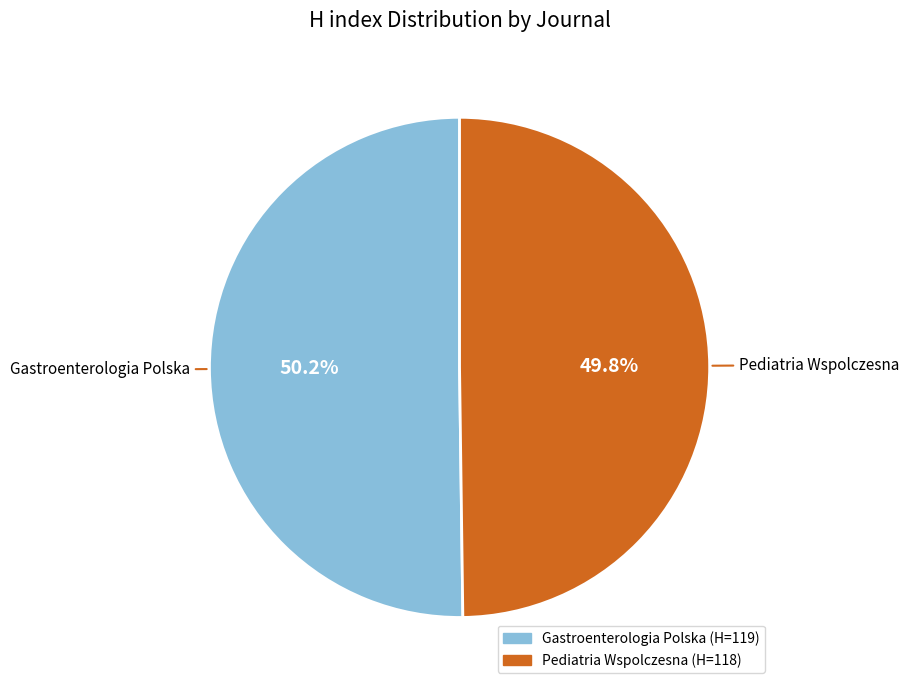

Is there any slice that represents more than half of the pie?

Yes